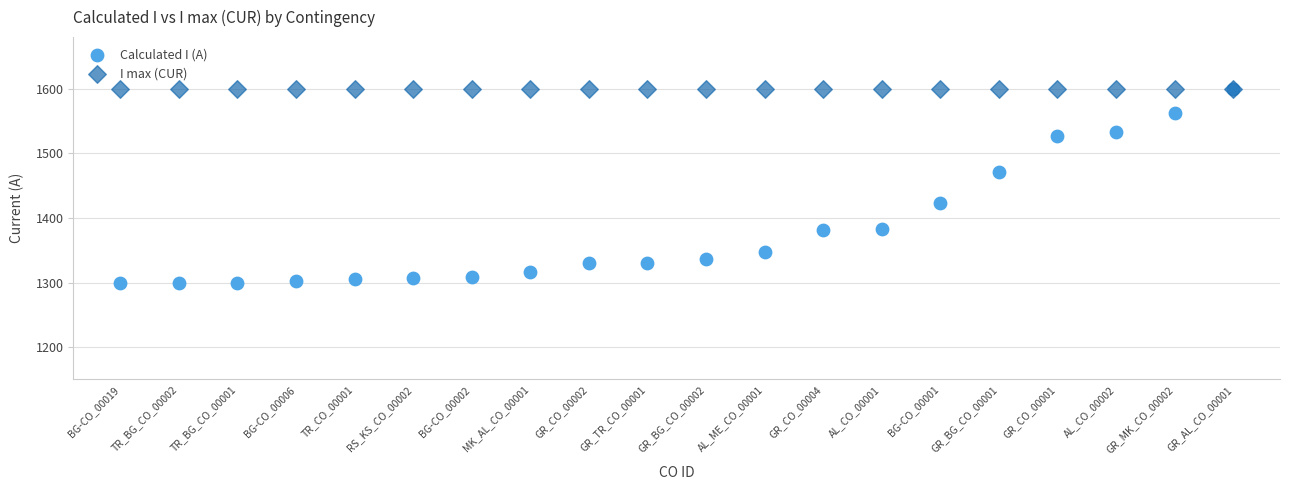

What are all the series names shown in the legend?

Calculated I (A), I max (CUR)